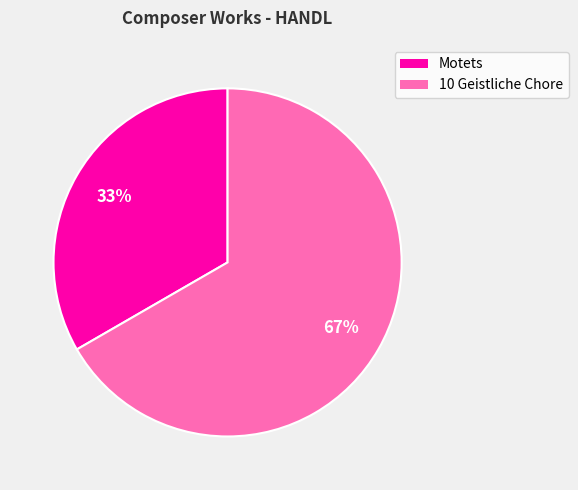

How many slices are in this pie chart?

2